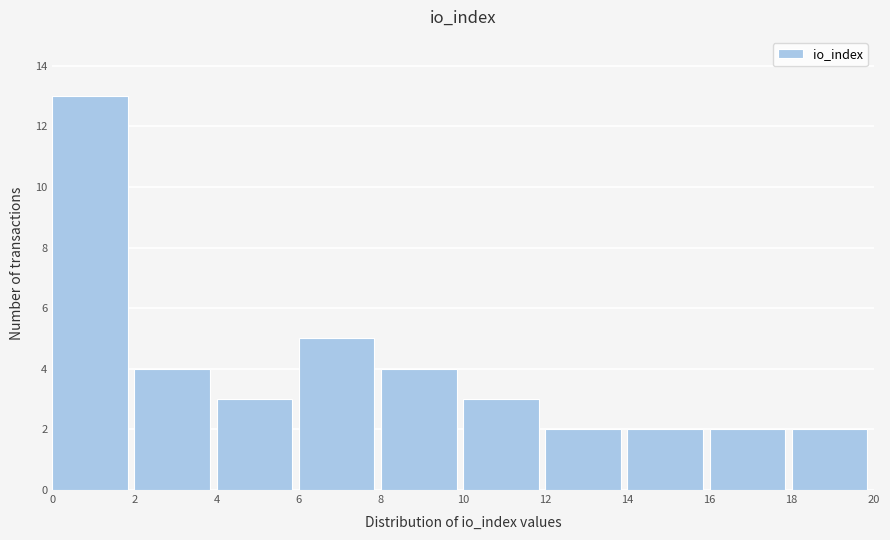

Reading left to right, transcribe this chart: for each bar, give the range it covers on the x-axis and its height. The values are not printed on the chart, so give them approximately, as read against the axis.

0 to 2: 13
2 to 4: 4
4 to 6: 3
6 to 8: 5
8 to 10: 4
10 to 12: 3
12 to 14: 2
14 to 16: 2
16 to 18: 2
18 to 20: 2